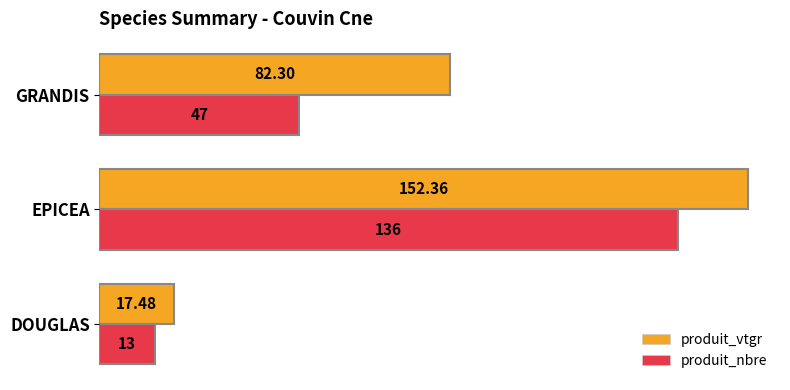

What is the maximum value shown in the chart?

152.4